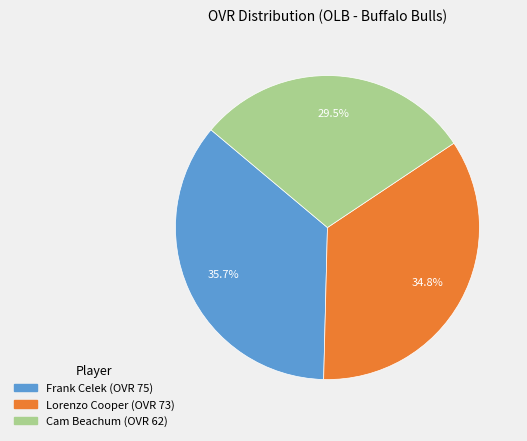

How many slices are in this pie chart?

3